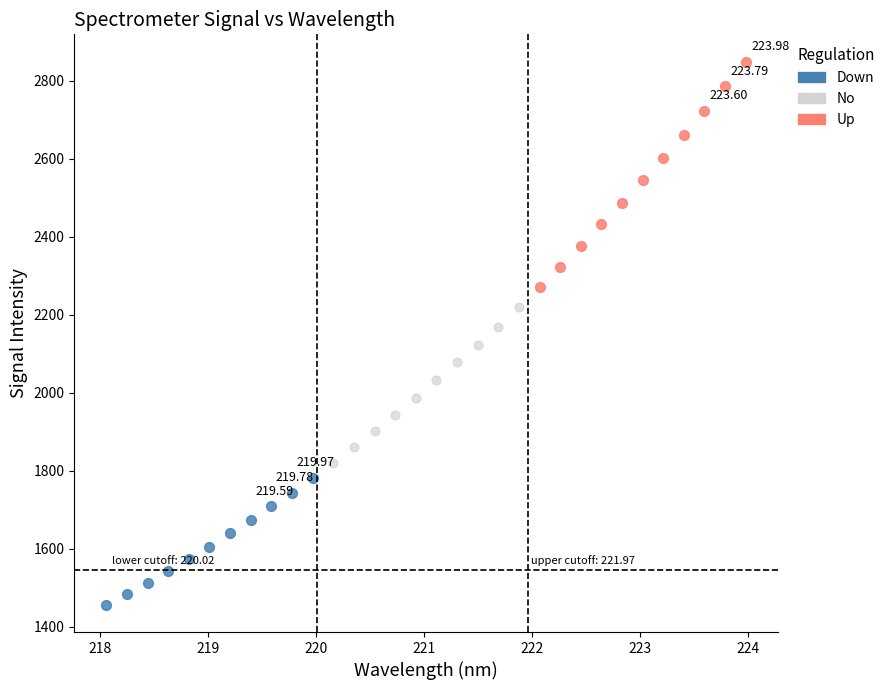

Which series contains the highest Y value?

Up